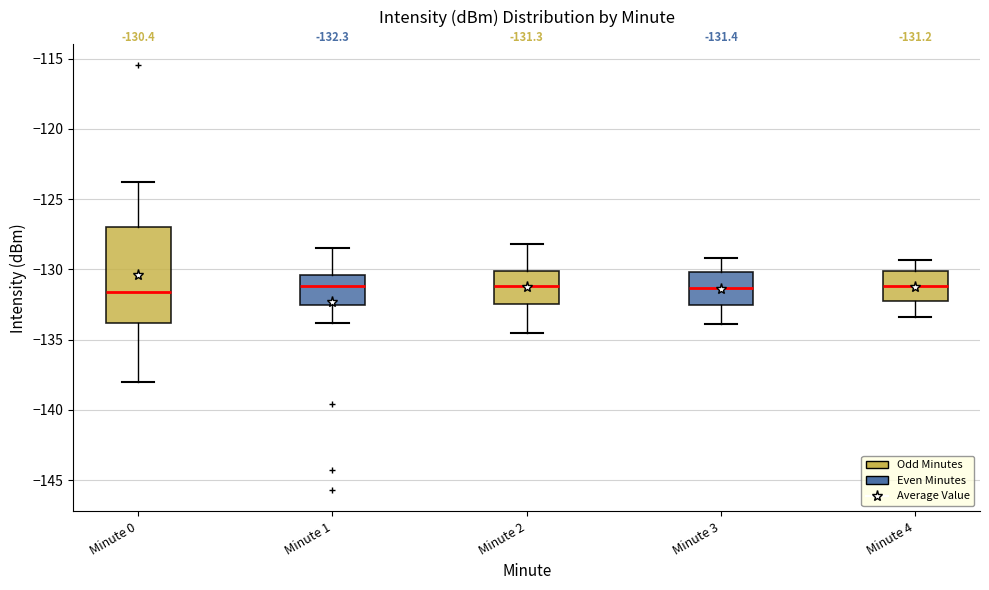

Which box is the tallest, from its lower edge to its upper edge?

Minute 0